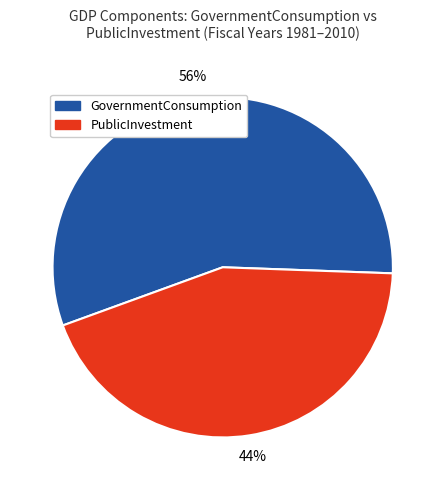

To the nearest percent, what is the average slice percentage?

50%